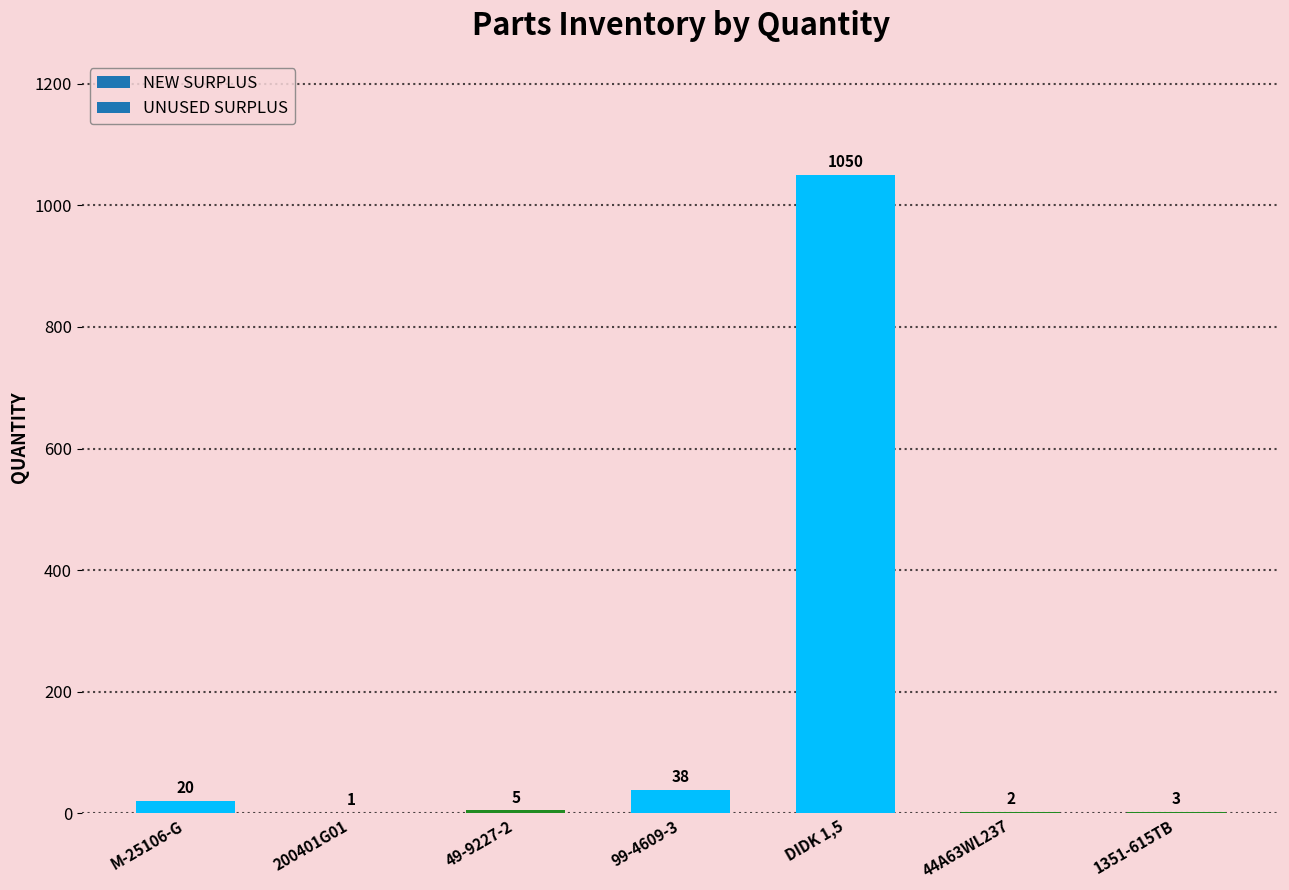

Is it true that the value at 44A63WL237 is 2?

True